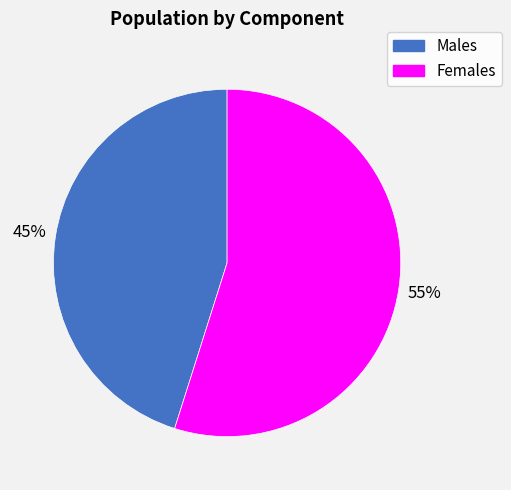

Does any single category account for the majority?

Yes